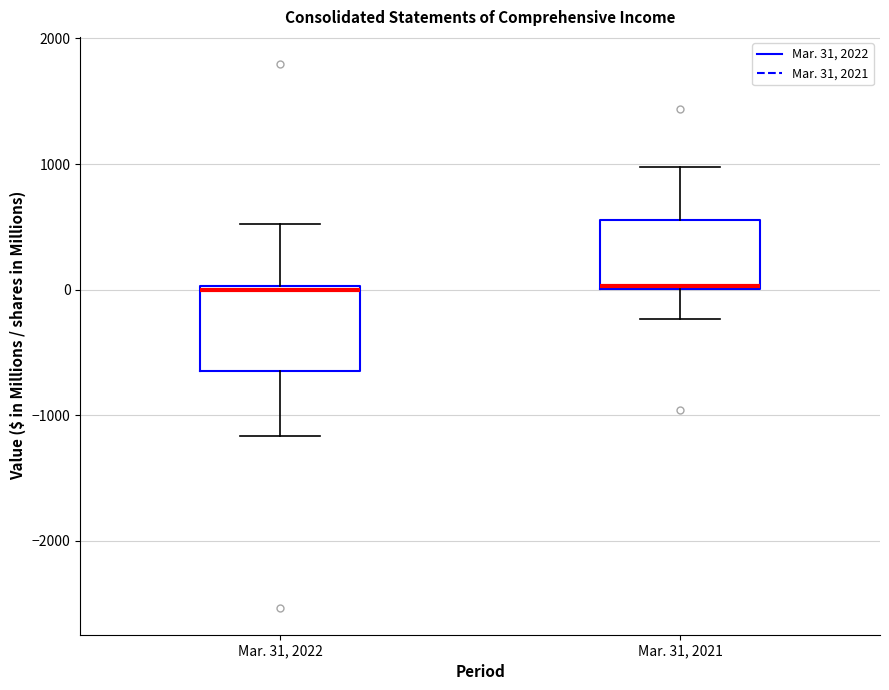

Reading left to right, read every box against the y-axis: the position of its median line, the range the box covers, and the ends of its whiskers. The values are not printed on the chart, so give them approximately, as read against the axis.

Mar. 31, 2022: median 0, box -700 to 0, whiskers -1200 to 500
Mar. 31, 2021: median 0, box 0 to 600, whiskers -200 to 1000